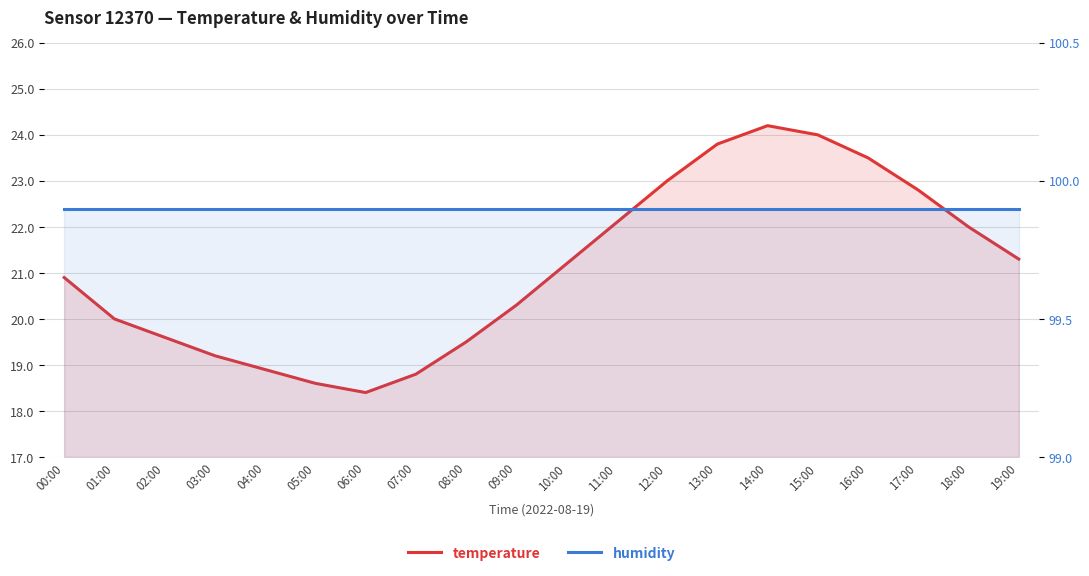

Which series has the largest range (max minus min)?

temperature